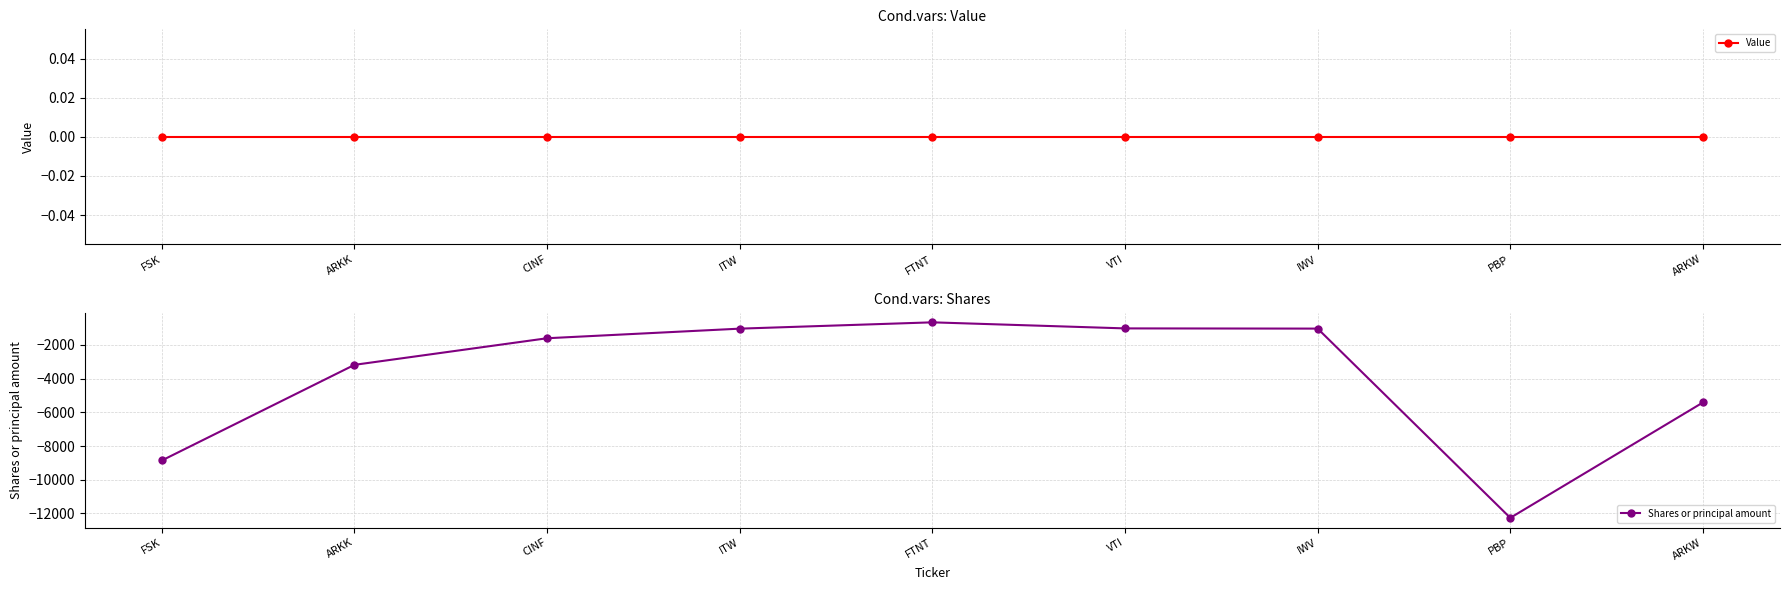

Between VTI and FSK, which is larger?

VTI